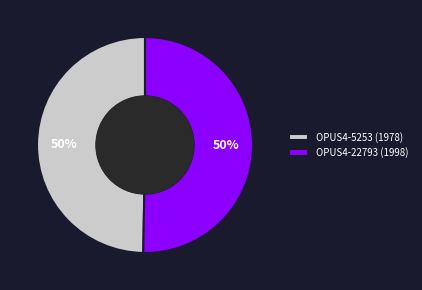

To the nearest percent, what percentage of the pie is OPUS4-22793?

50%